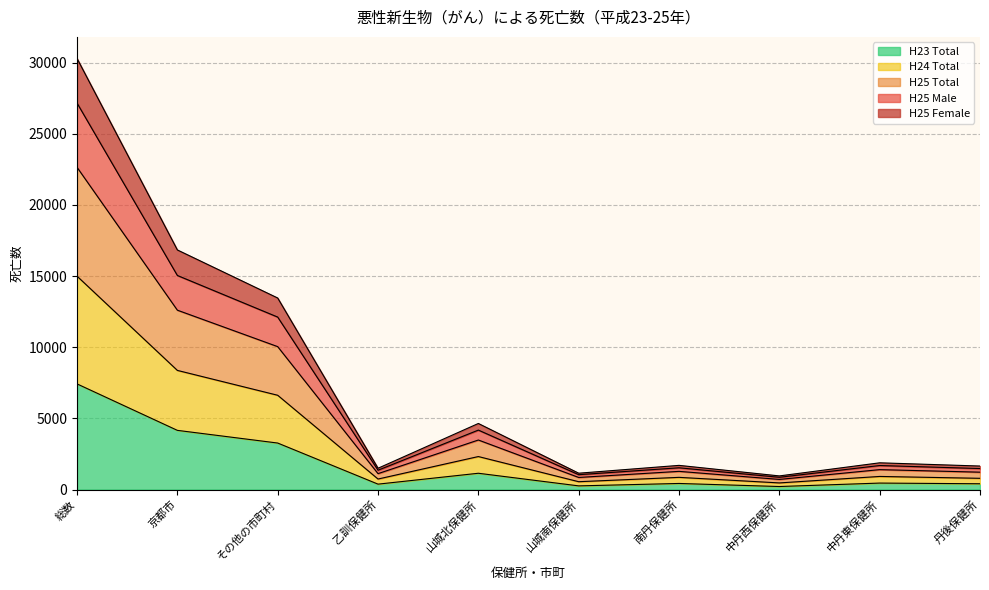

Which category has the lowest value across all series?

中丹西保健所